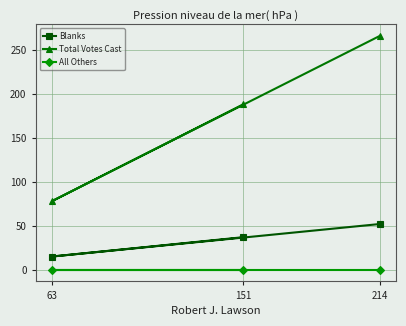

Read the Total Votes Cast value at 63.

78